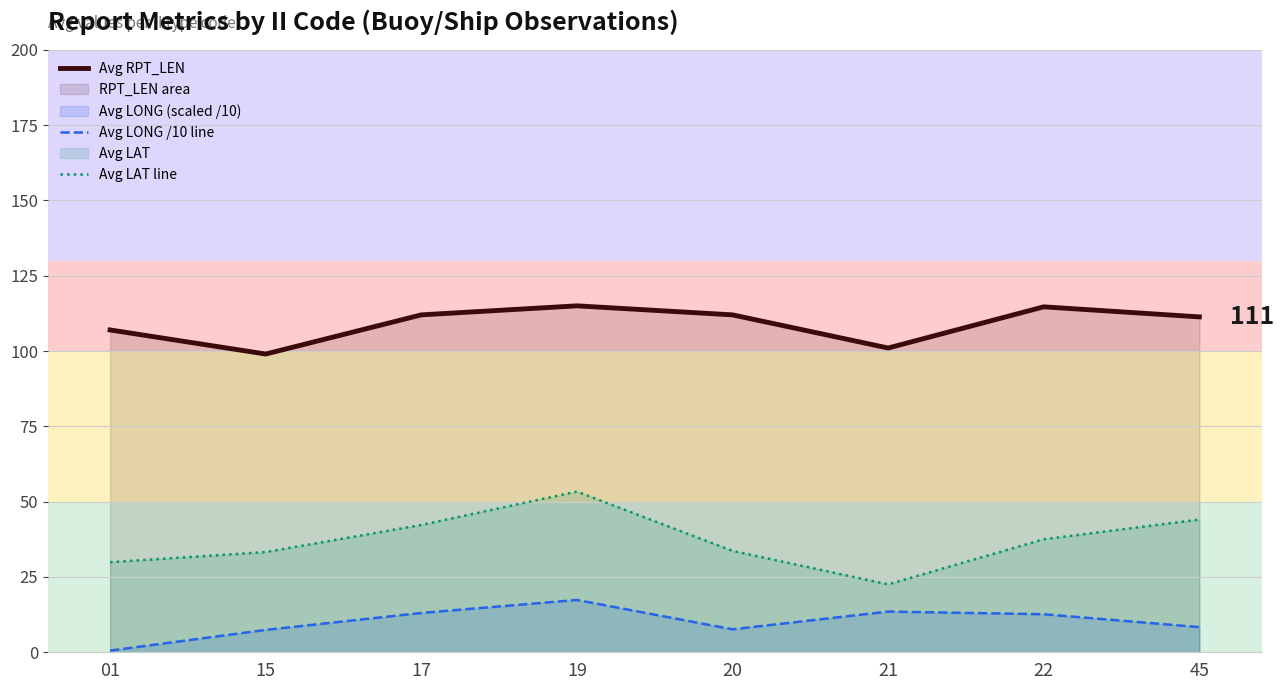

True or false: Avg LAT line and Avg RPT_LEN intersect in this chart.

False